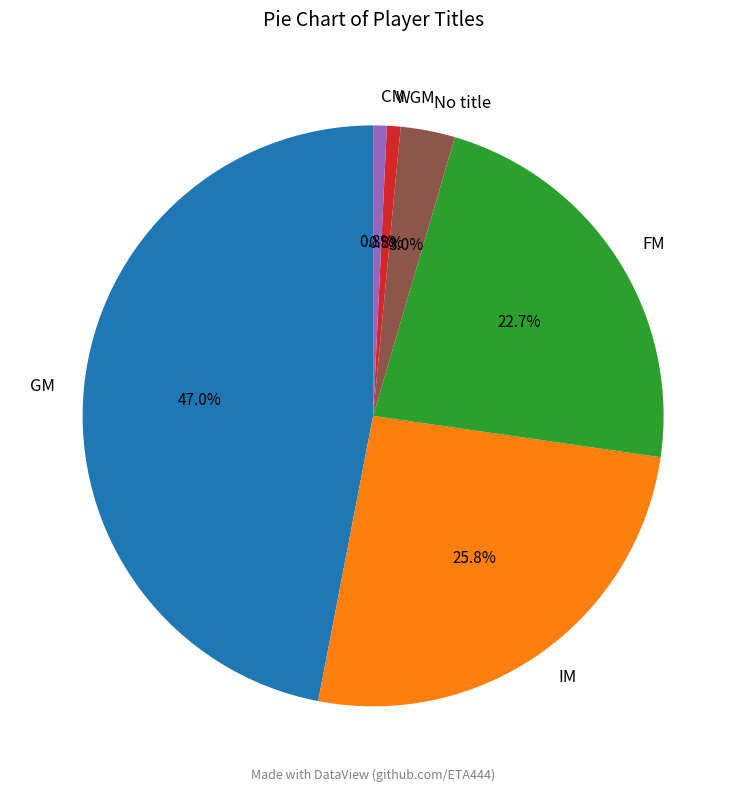

The FM slice represents 12% of the pie. True or false?

False